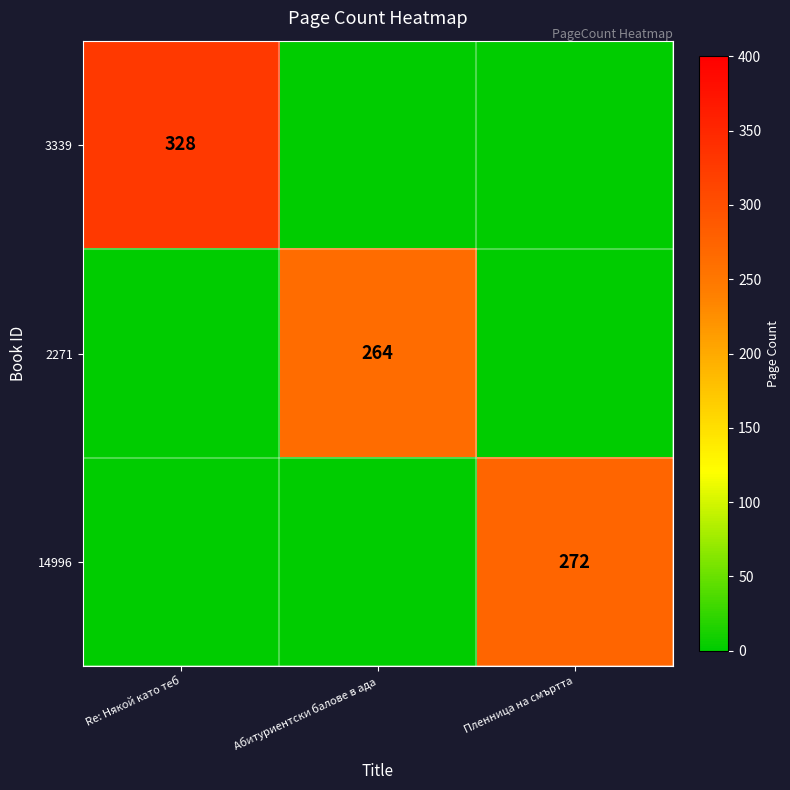

The value of 14996 at Пленница на смъртта is 272. True or false?

True